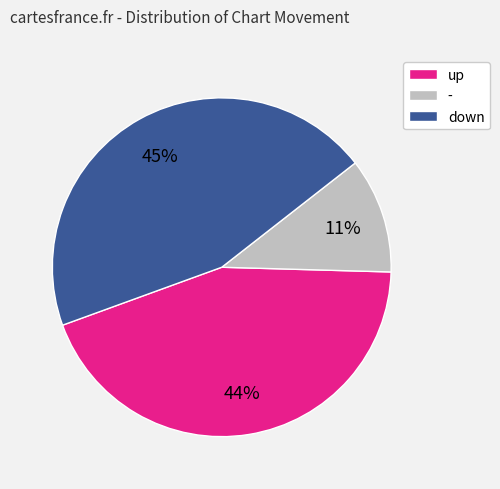

Which category has the smallest portion of the pie?

-